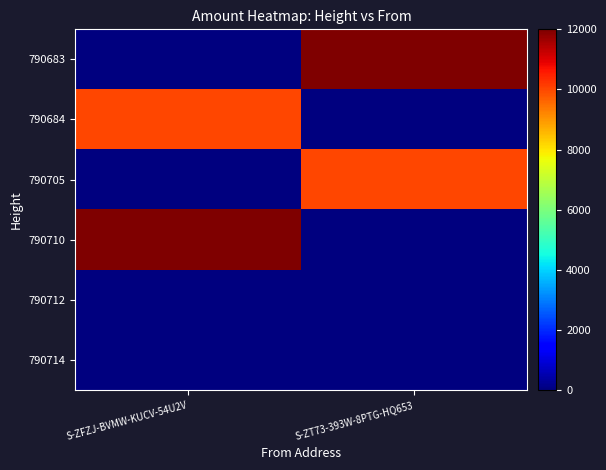

Reading left to right, extract all data points from this chart.

790683: S-ZFZJ-BVMW-KUCV-54U2V=0	S-ZT73-393W-8PTG-HQ653=11999
790684: S-ZFZJ-BVMW-KUCV-54U2V=10000	S-ZT73-393W-8PTG-HQ653=0
790705: S-ZFZJ-BVMW-KUCV-54U2V=0	S-ZT73-393W-8PTG-HQ653=9999
790710: S-ZFZJ-BVMW-KUCV-54U2V=12000	S-ZT73-393W-8PTG-HQ653=0
790712: S-ZFZJ-BVMW-KUCV-54U2V=0	S-ZT73-393W-8PTG-HQ653=19
790714: S-ZFZJ-BVMW-KUCV-54U2V=20	S-ZT73-393W-8PTG-HQ653=0